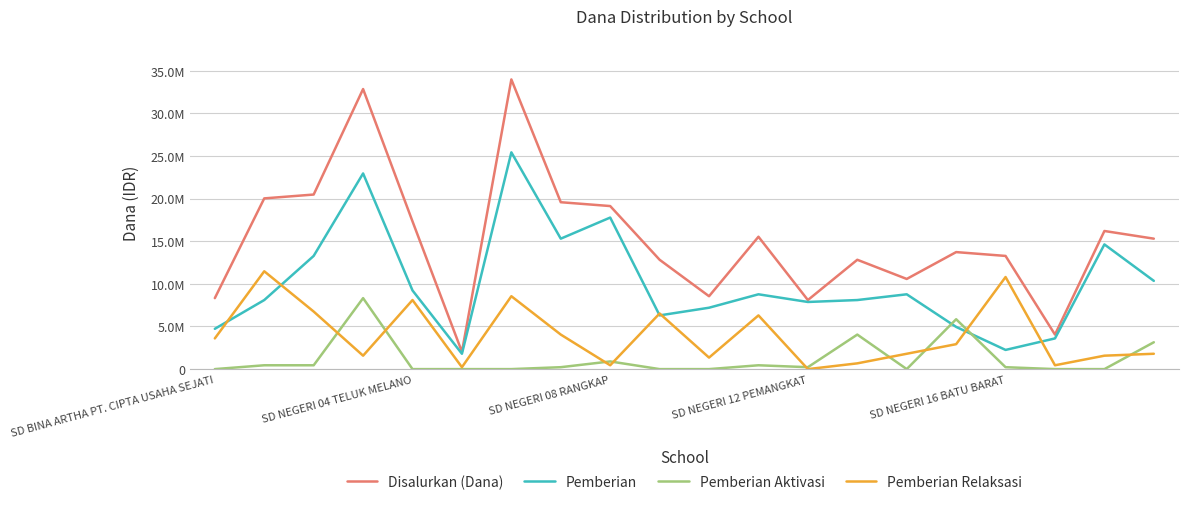

What are all the series names shown in the legend?

Disalurkan (Dana), Pemberian, Pemberian Aktivasi, Pemberian Relaksasi